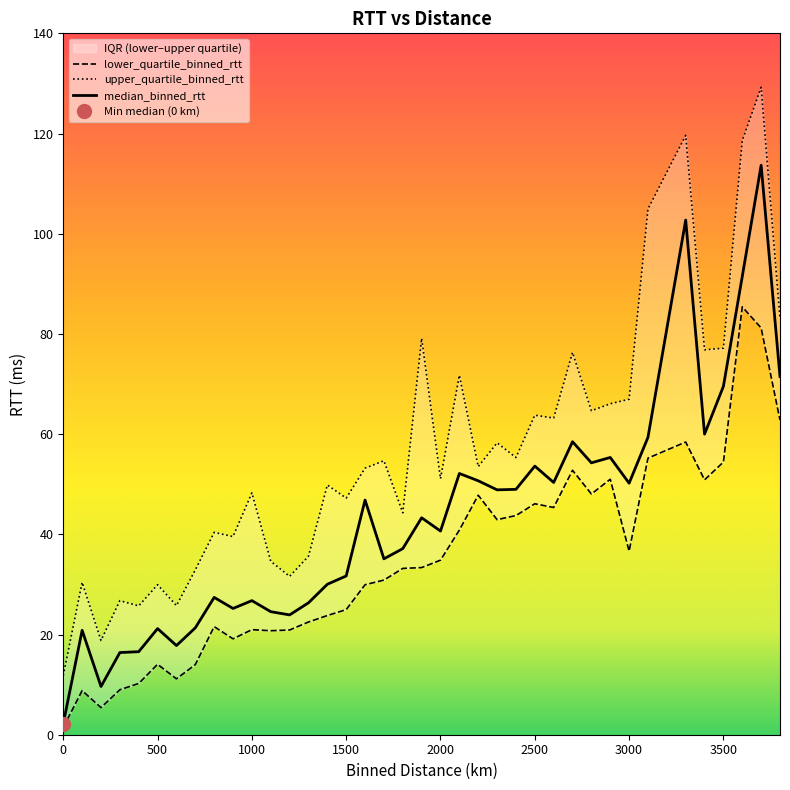

True or false: upper_quartile_binned_rtt and median_binned_rtt cross at least once.

False